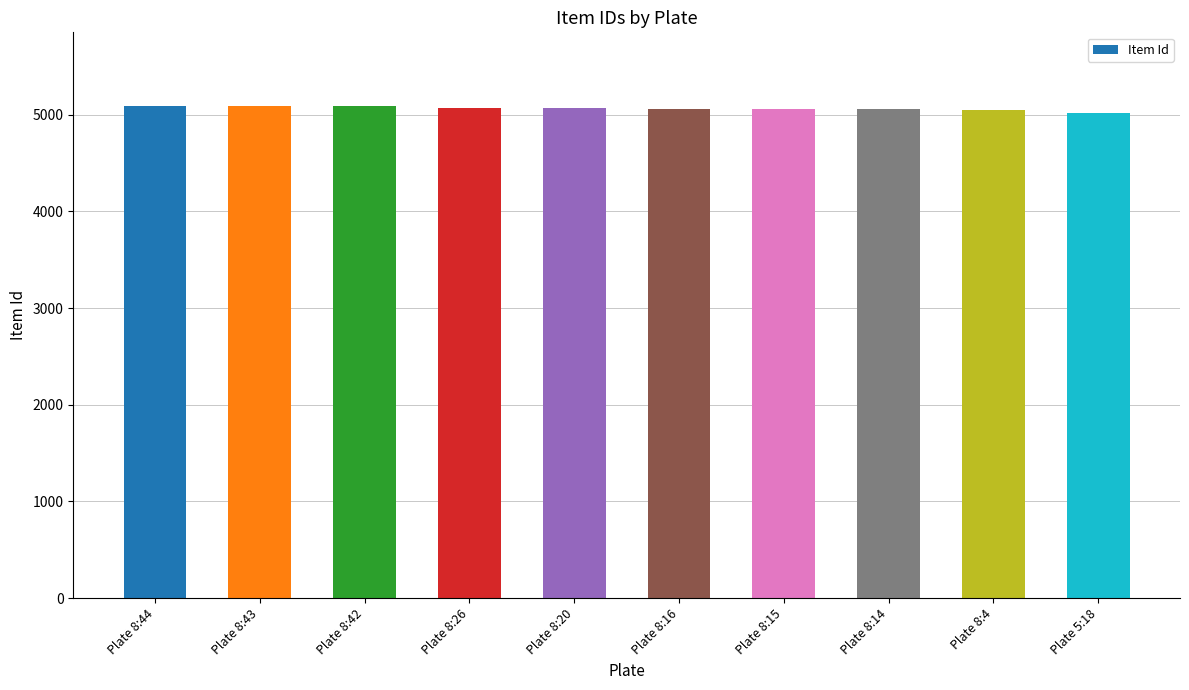

What is the value of the 4th bar from the left?

5071